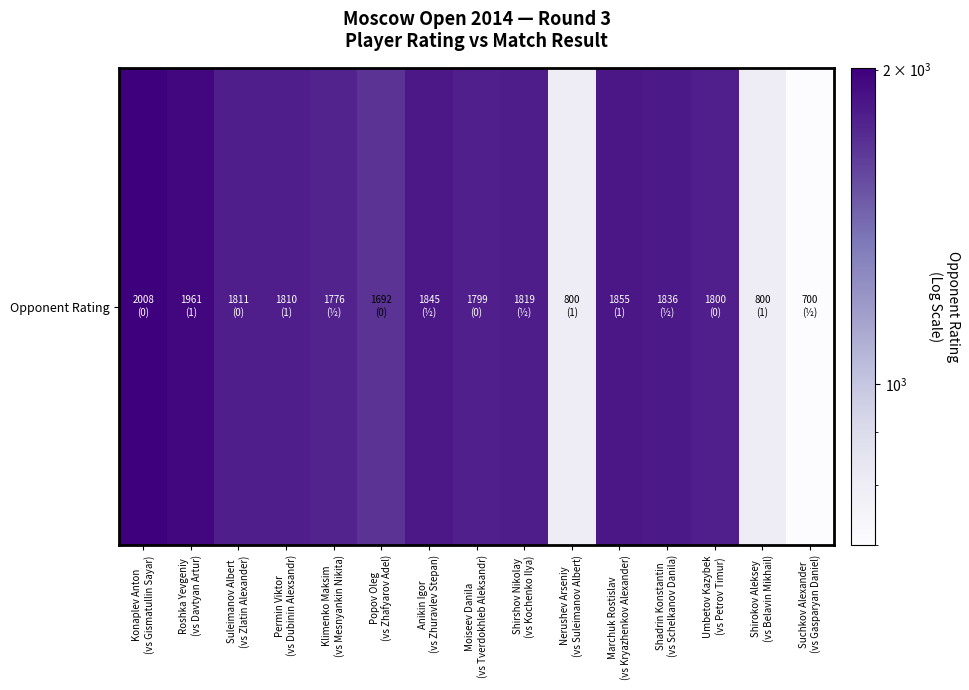

What is the smallest value displayed?

700